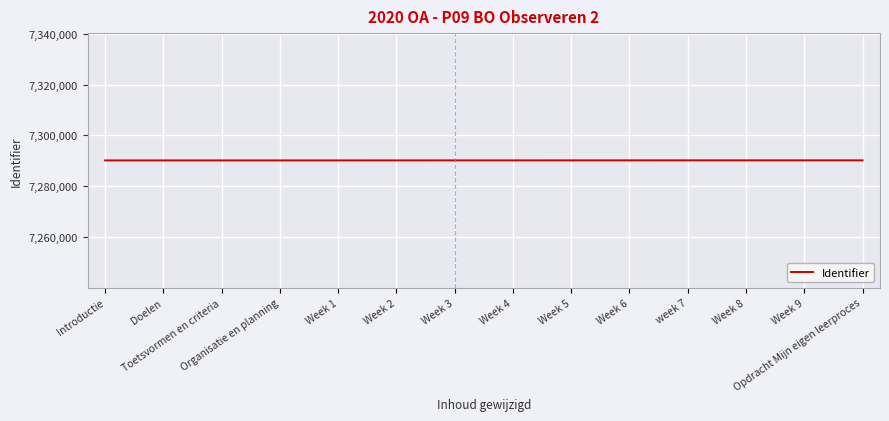

What is the smallest value displayed?

7290174